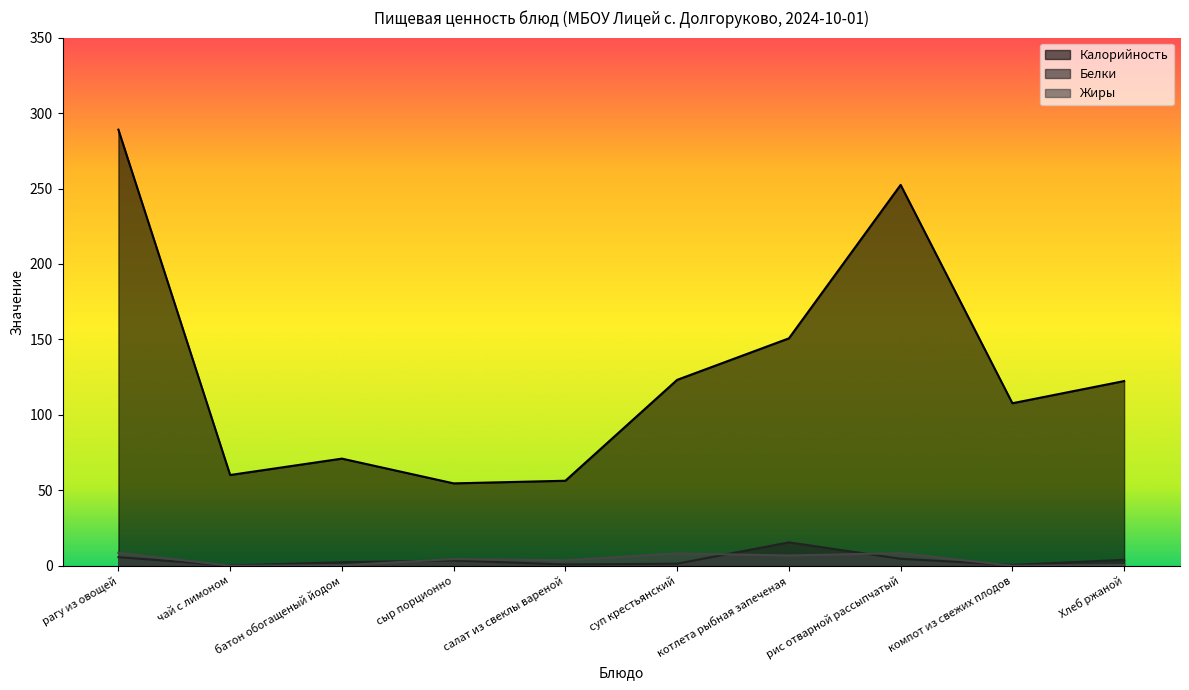

Which series has the widest spread of values?

Калорийность